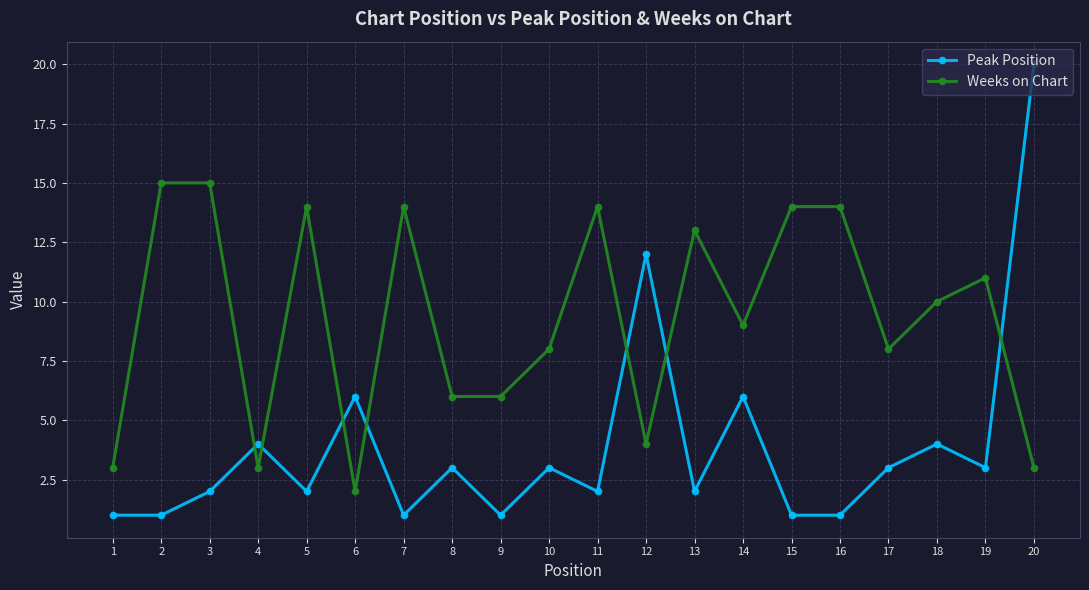

What is the average value of the Weeks on Chart series?

9